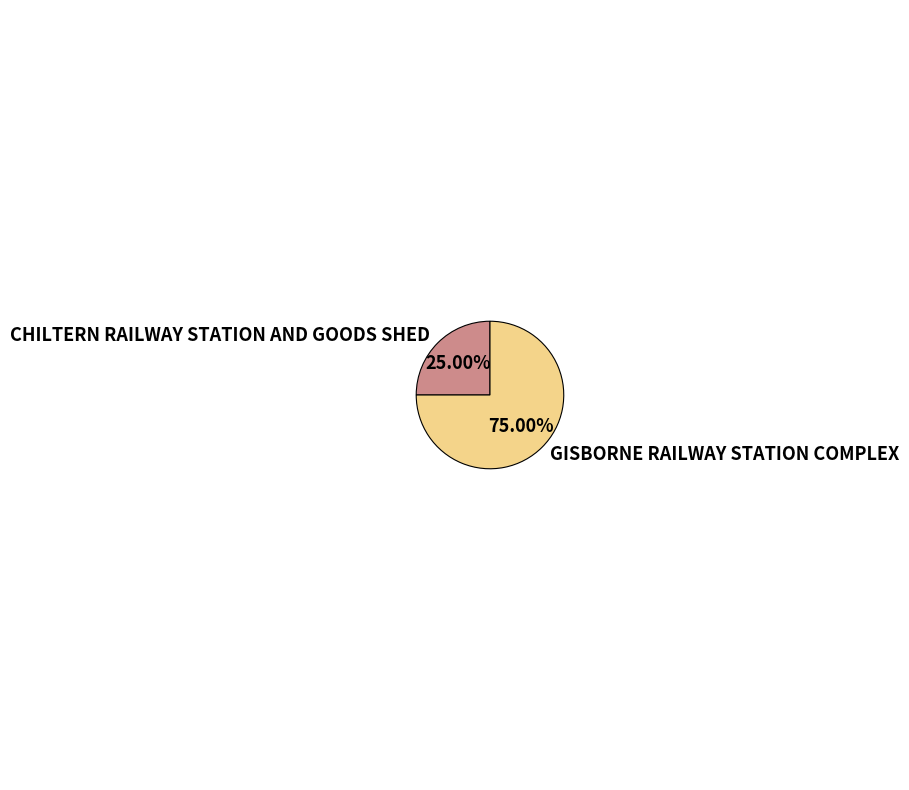

How many slices are in this pie chart?

2